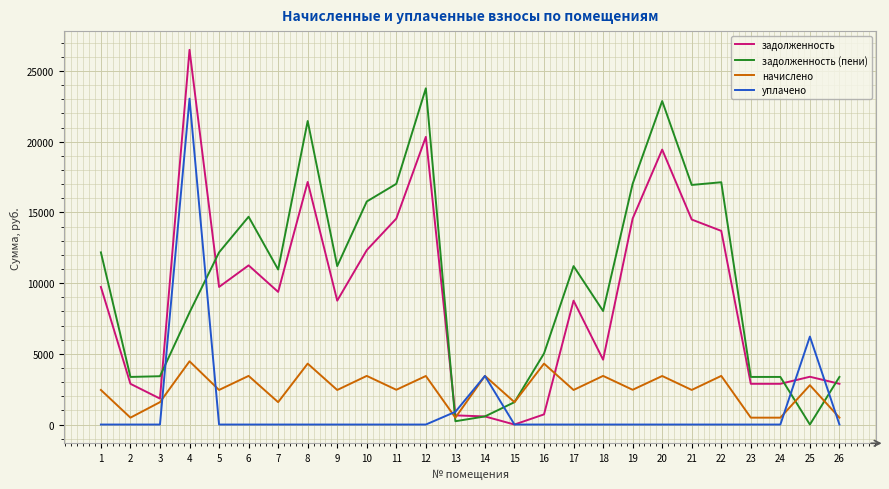

Read the задолженность value at 1.

9729.1